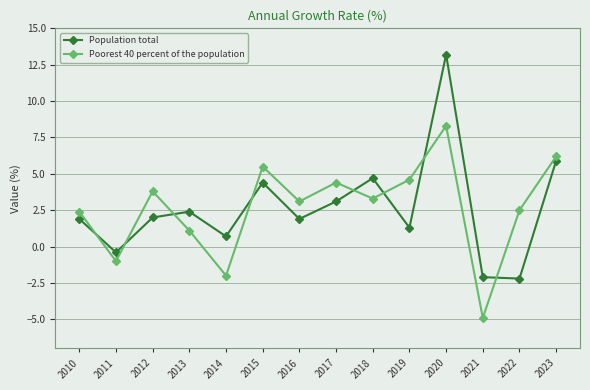

What is the difference between the maximum and second lowest values in the Population total series?

15.3